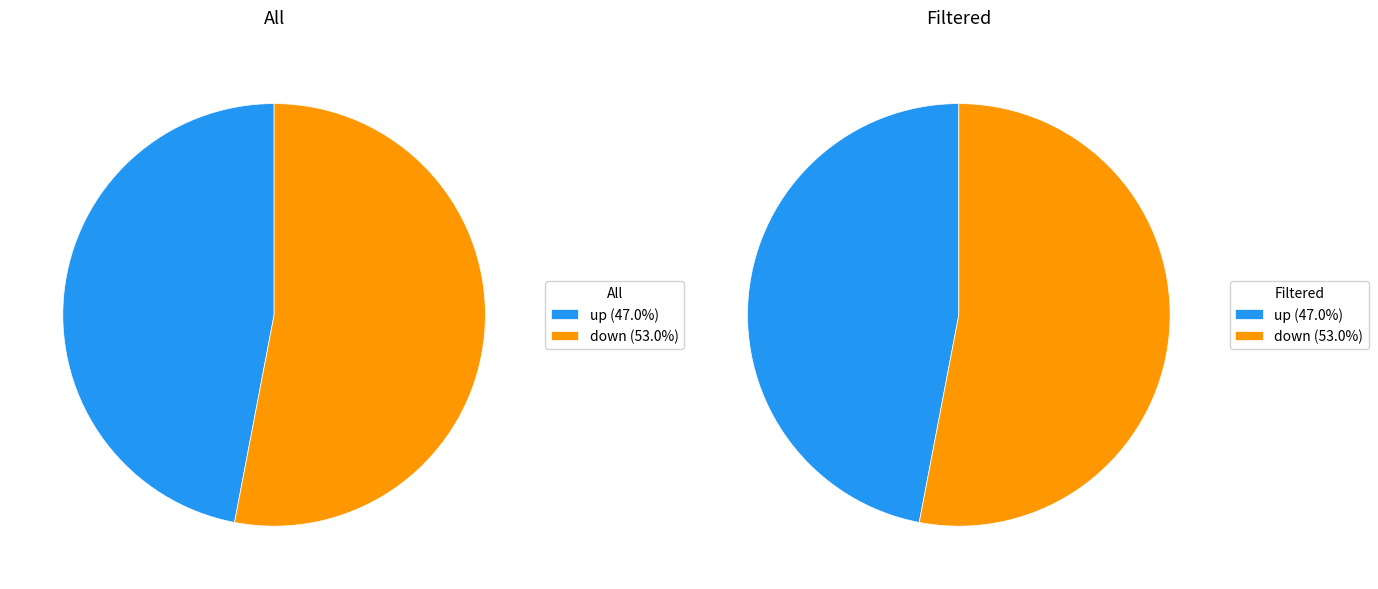

What is the change in value from up to down?

+6